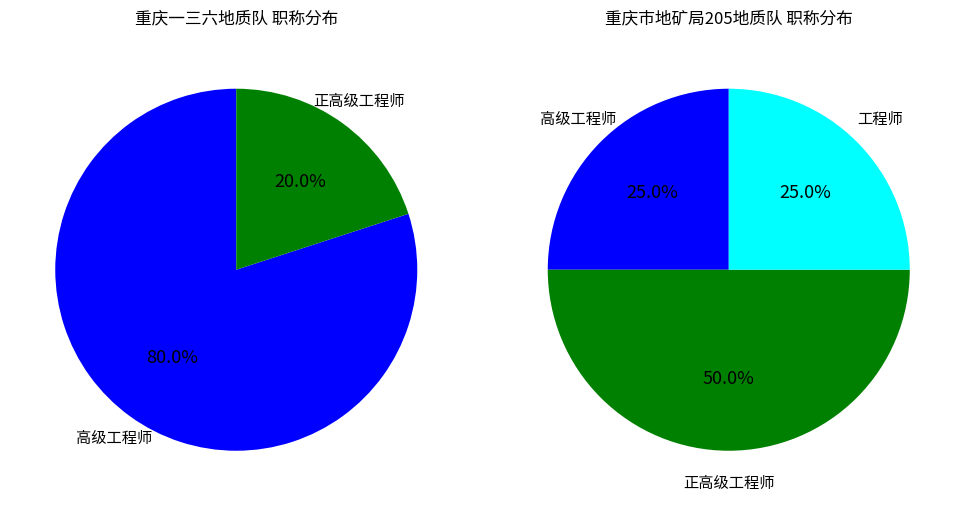

The 正高级工程师 slice represents 38% of the pie. True or false?

False